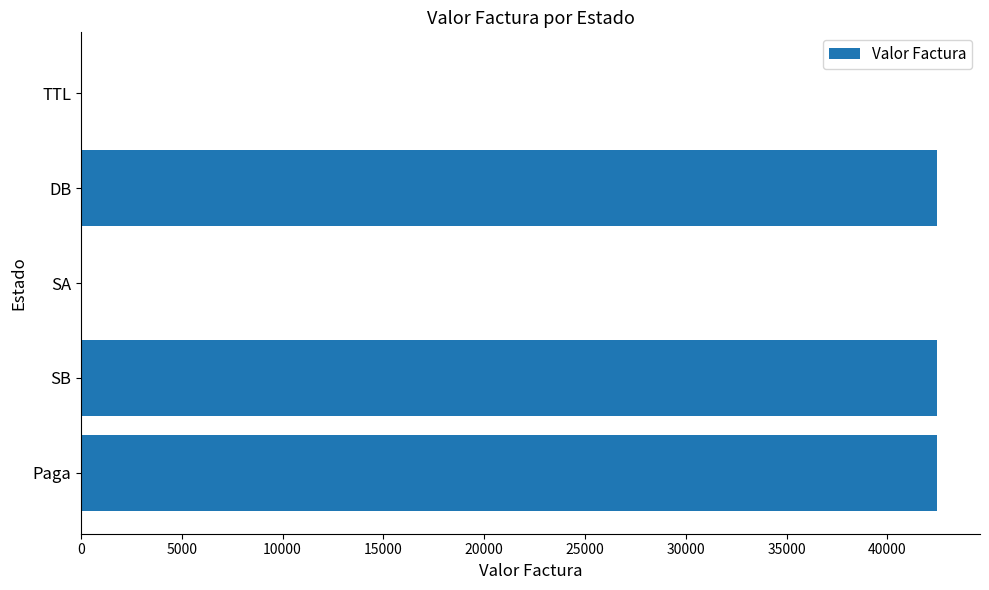

True or false: the data shows 18120 at DB.

False